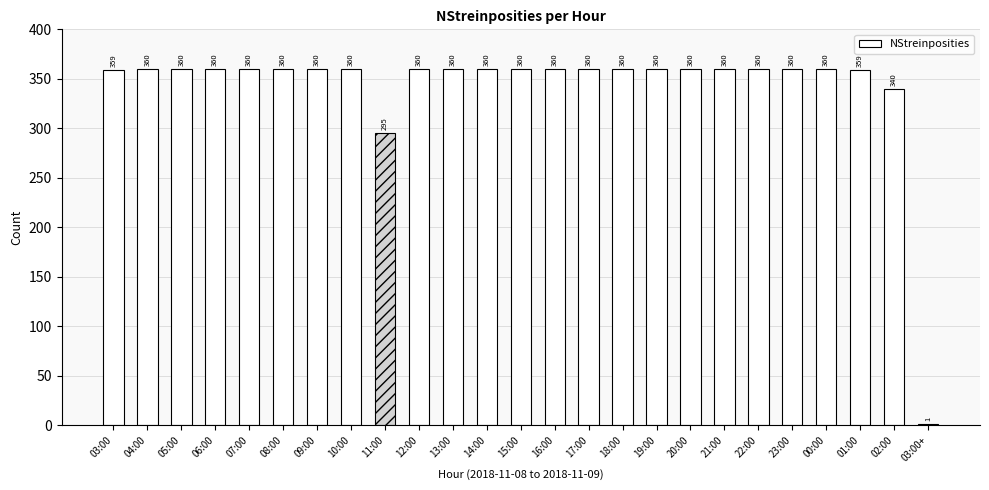

Is it true that the value at 04:00 is 546?

False